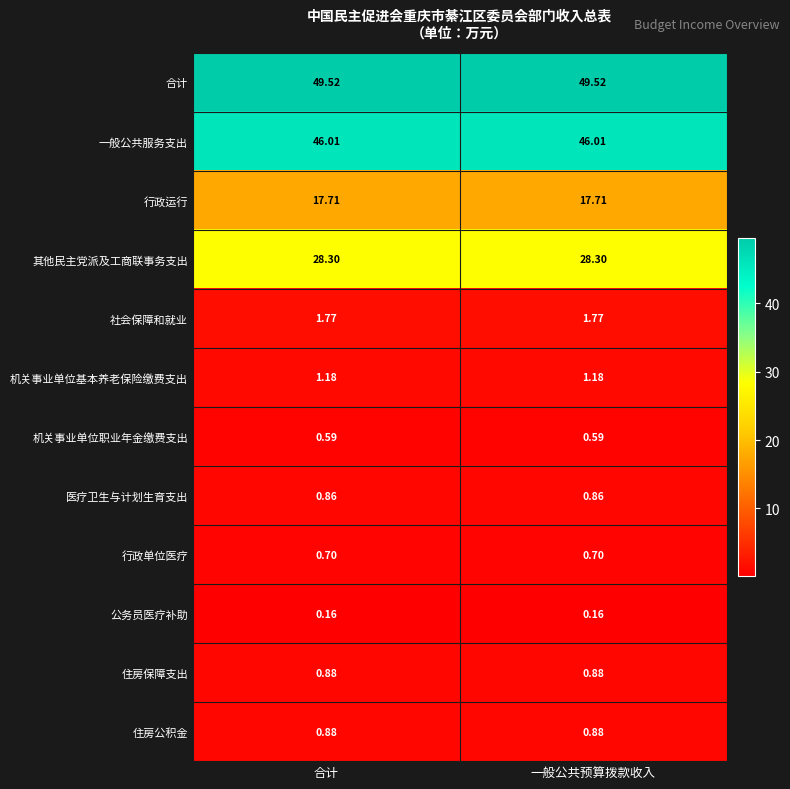

Which series has the largest total across all categories?

合计